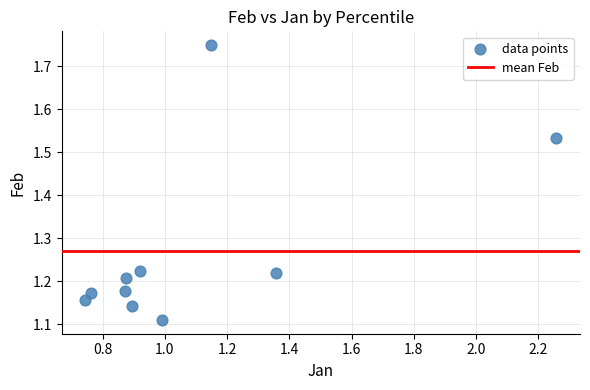

What is the range of Y values (max minus min)?

0.6